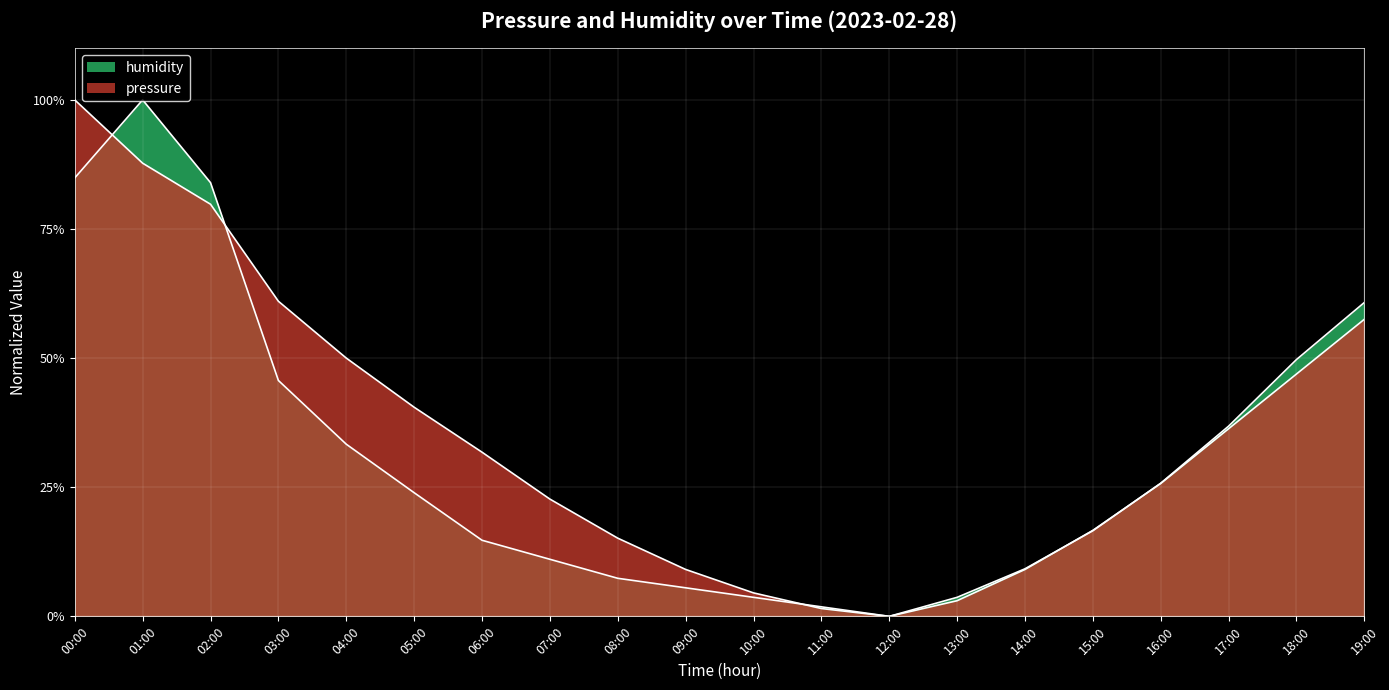

At 07:00, list the series in order from largest to smallest.

pressure, humidity